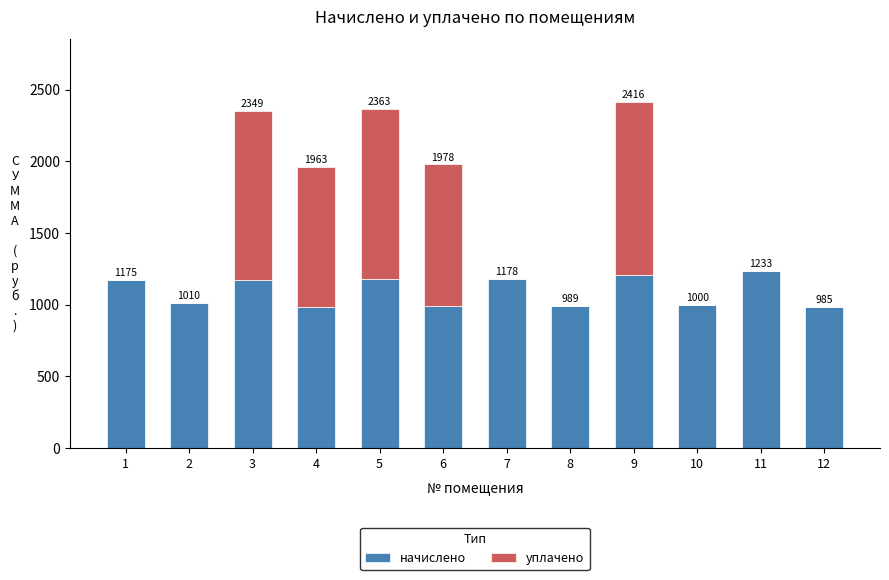

What is the approximate value of начислено at 6?

988.8